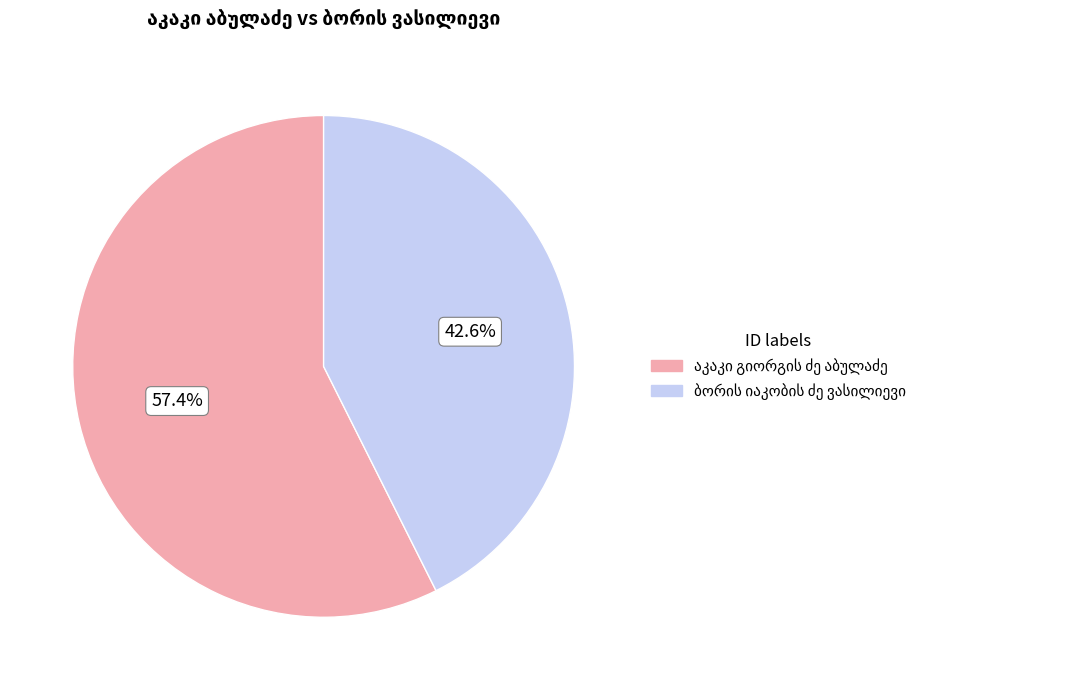

Is there any slice that represents more than half of the pie?

Yes